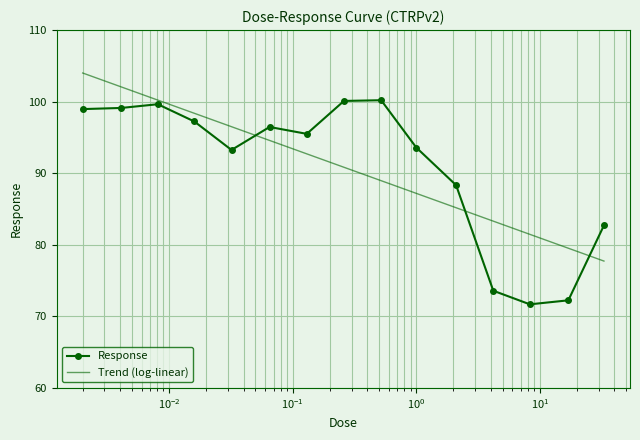

What is the change in value from 0.52 to 17.0?

-28.0